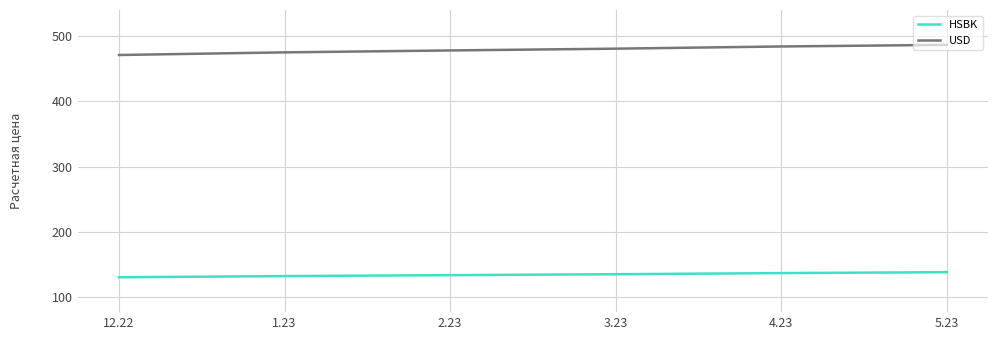

Is the value of HSBK at 1.23 greater than the value of USD at 5.23?

No